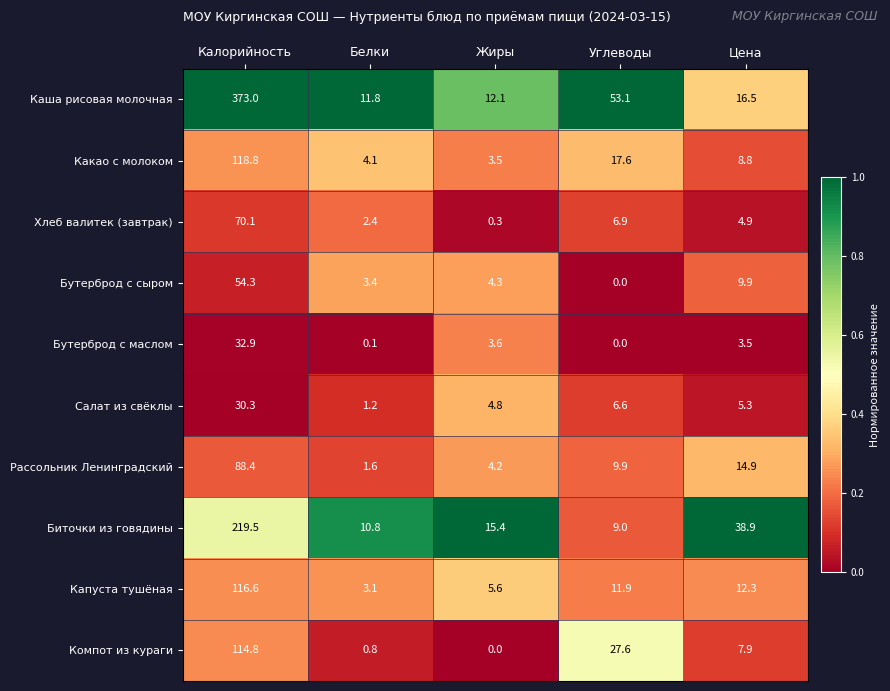

List the series in order of their peak value, highest first.

Каша рисовая молочная, Биточки из говядины, Какао с молоком, Капуста тушёная, Компот из кураги, Рассольник Ленинградский, Хлеб валитек (завтрак), Бутерброд с сыром, Бутерброд с маслом, Салат из свёклы